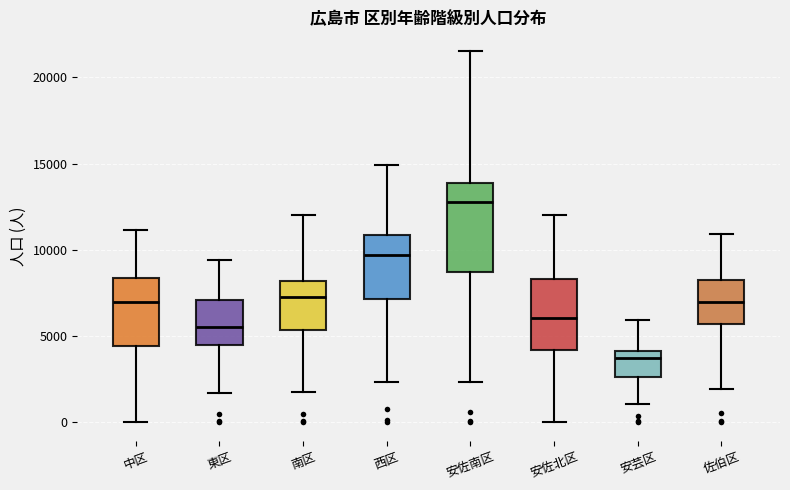

Which box's median line is the highest?

安佐南区